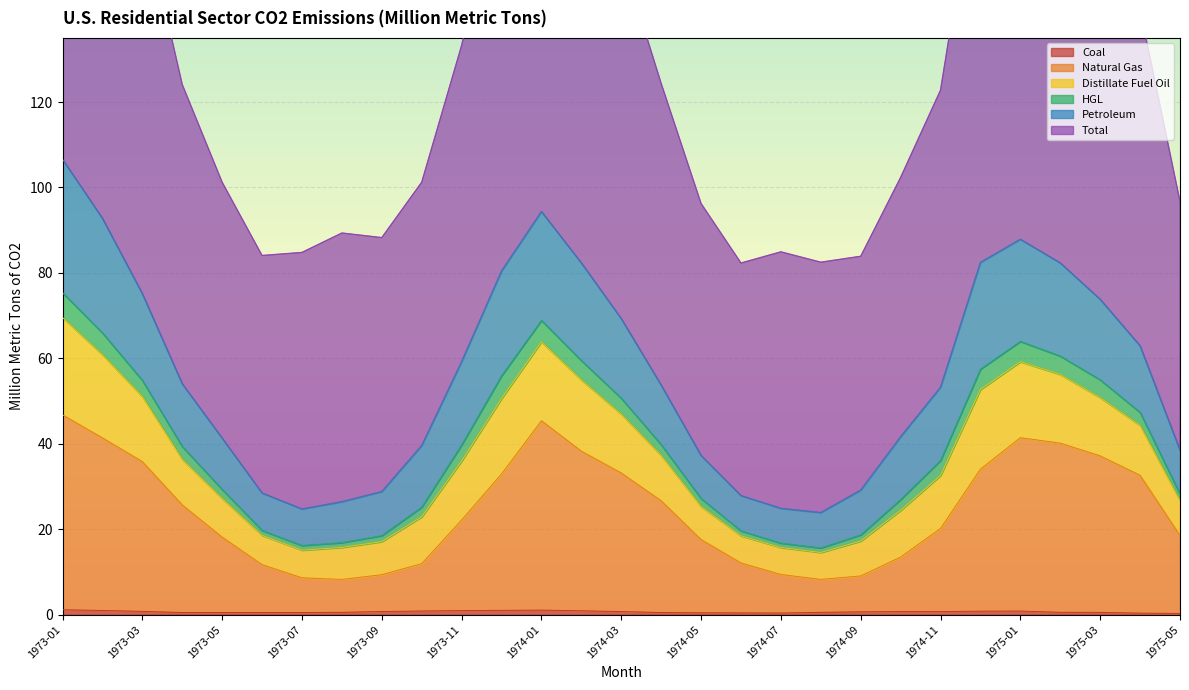

What is the sum of the Natural Gas values at 1974-03 and 1974-08?

41.4